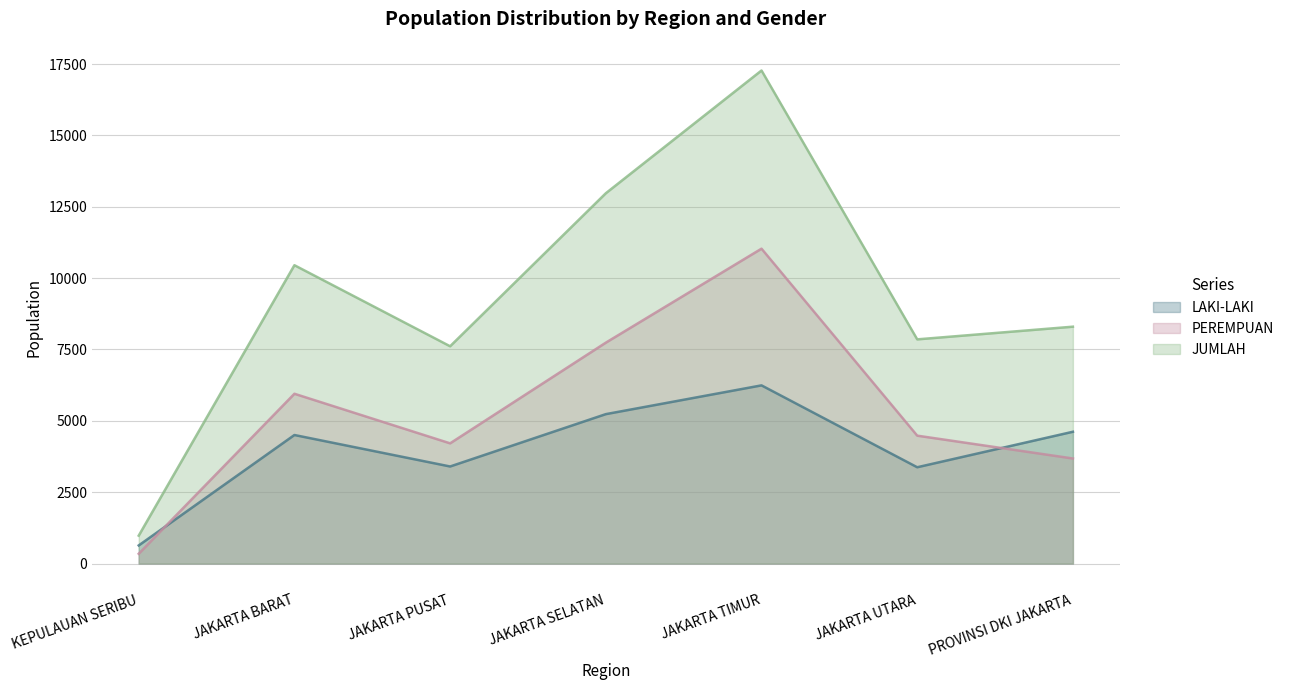

At how many categories does at least one series exceed 11359?

2